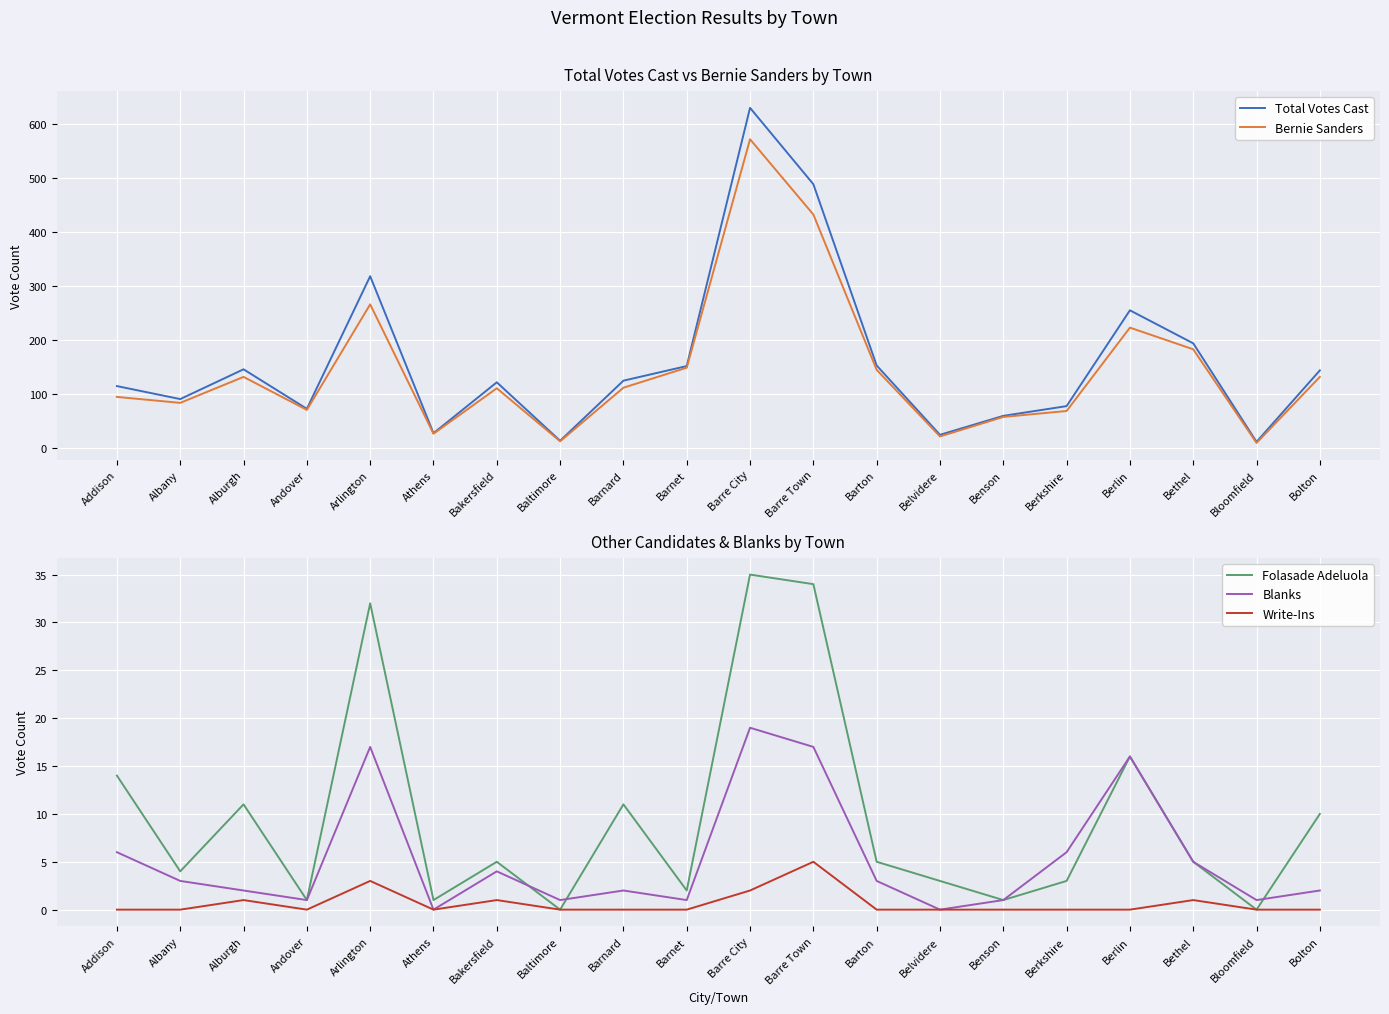

Which category has the lowest value across all series?

Baltimore